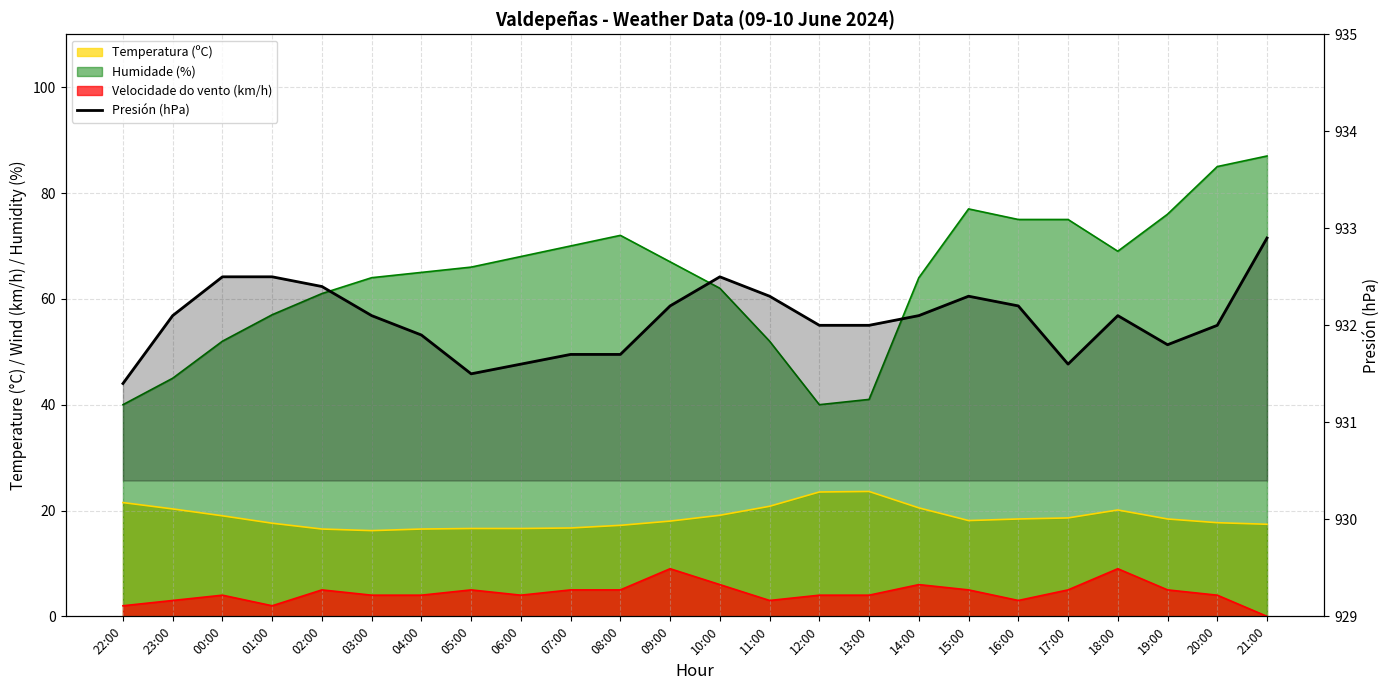

What is the average value?

932.1